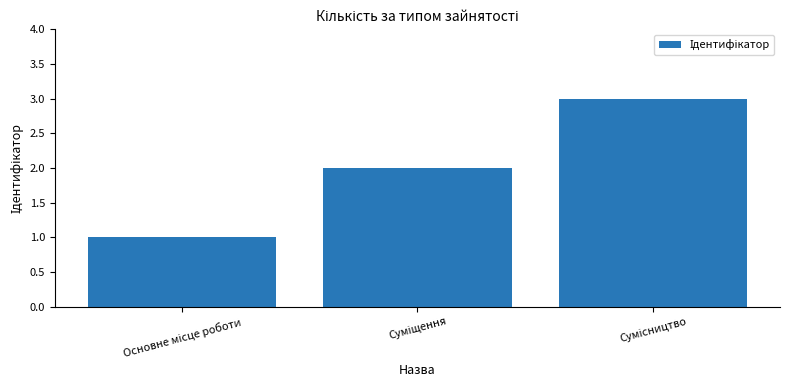

Reading left to right, list all the values displayed in this chart.

1	2	3